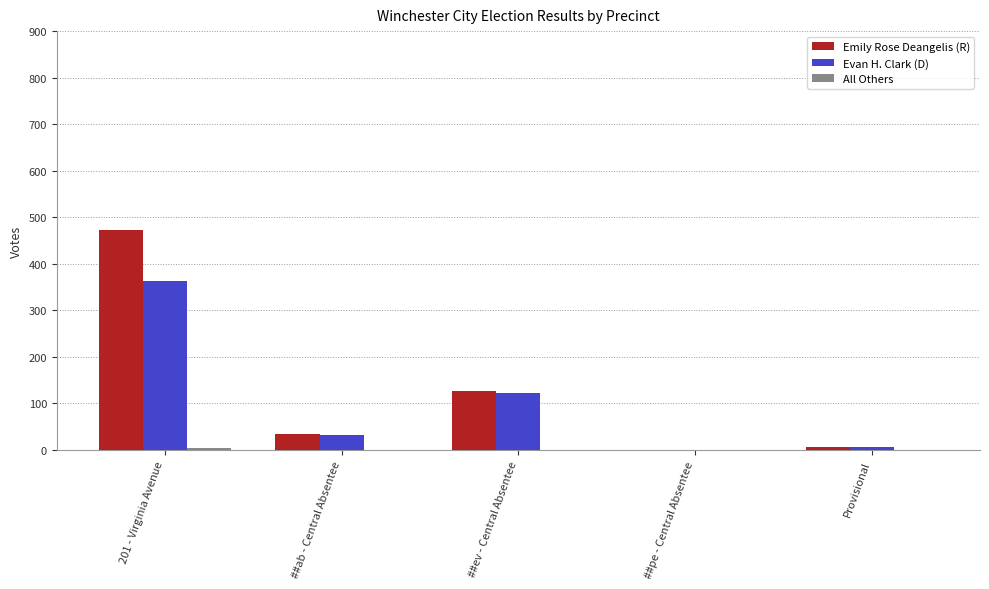

The Emily Rose Deangelis (R) series shows 472 at 201 - Virginia Avenue. True or false?

True